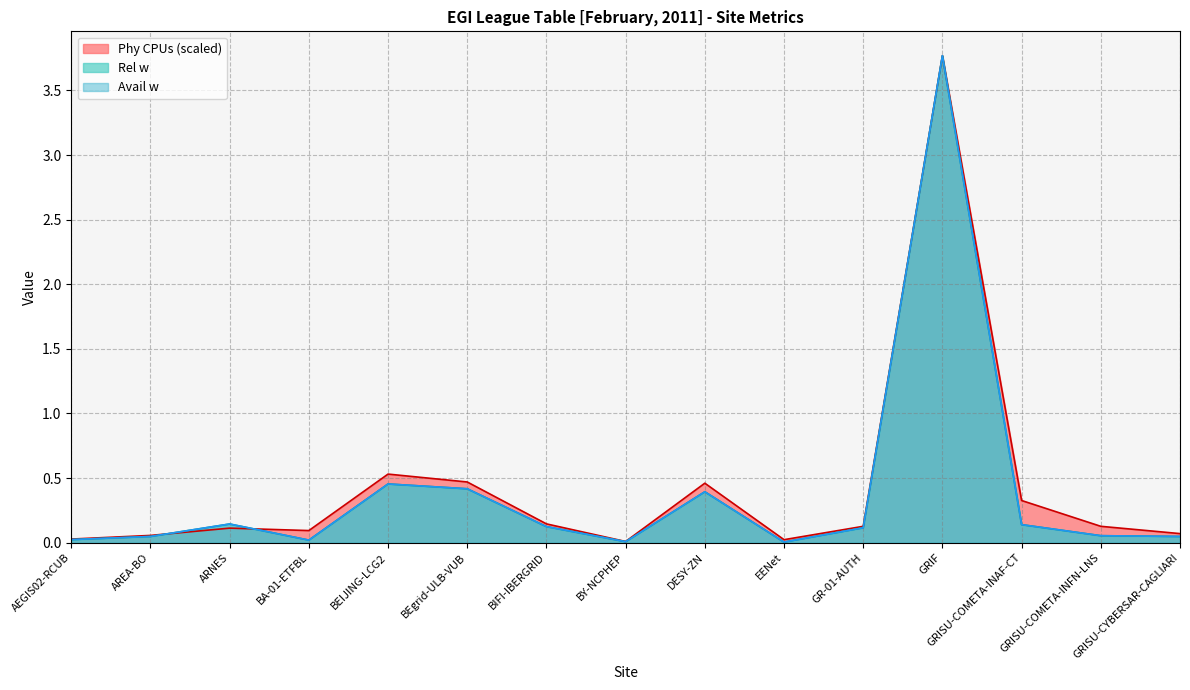

True or false: Rel w and Avail w intersect in this chart.

False